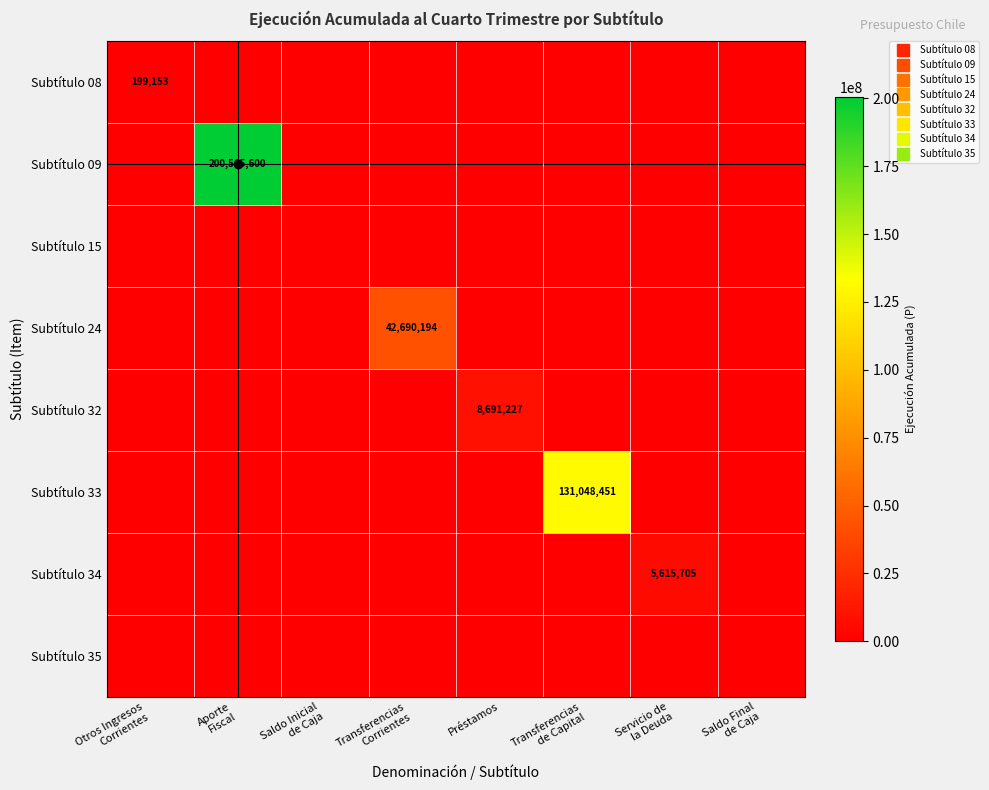

Which has a higher value, Préstamos or Transferencias
Corrientes?

Préstamos